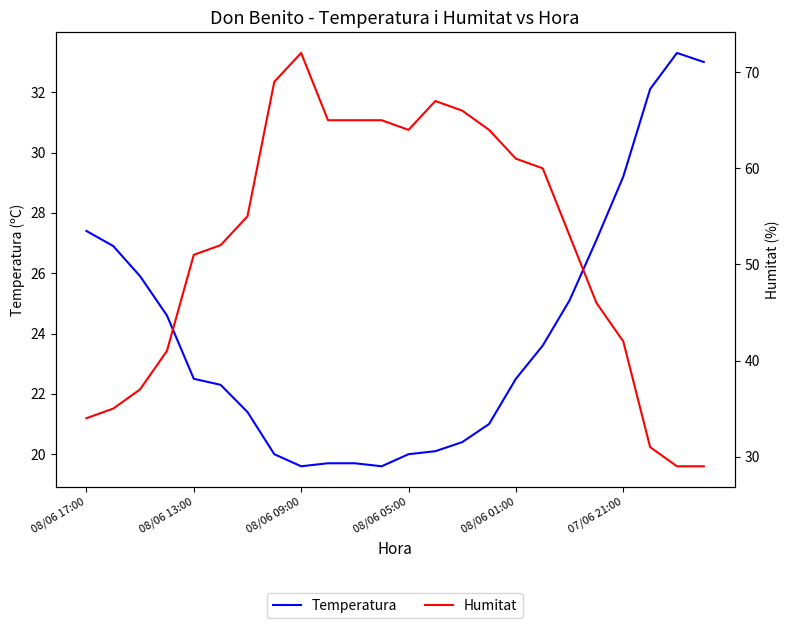

How many data points does each series have?

24